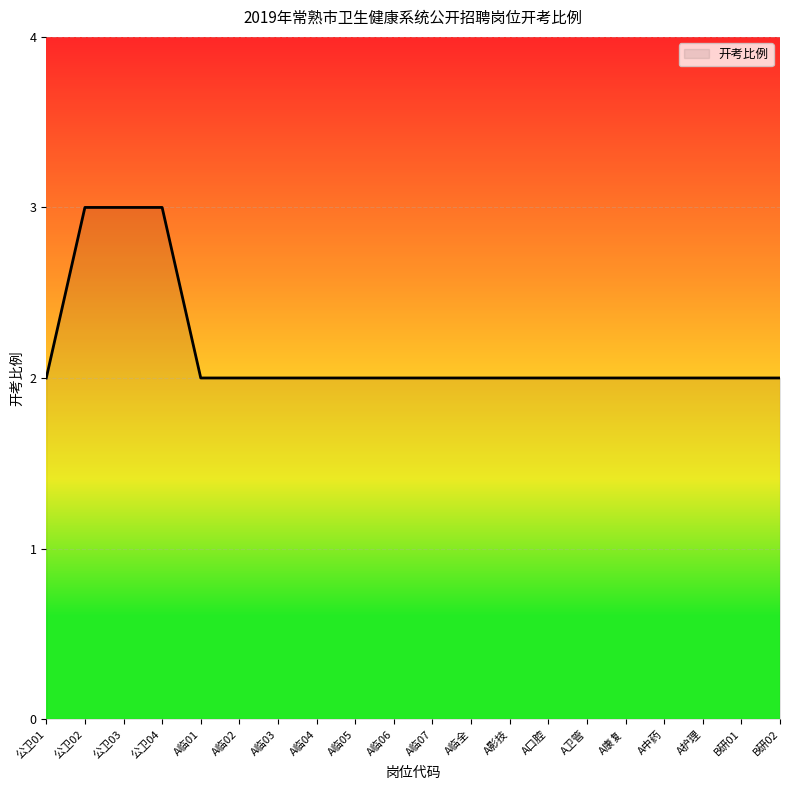

What position from the left is 公卫02?

2